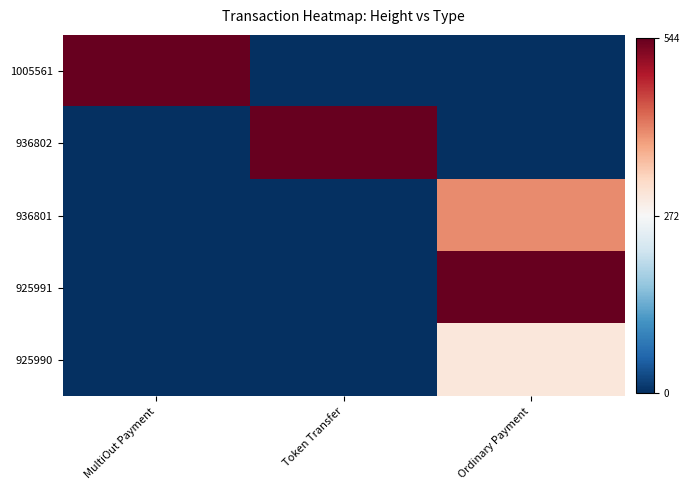

List the series in order of their peak value, highest first.

1005561, 936802, 925991, 936801, 925990